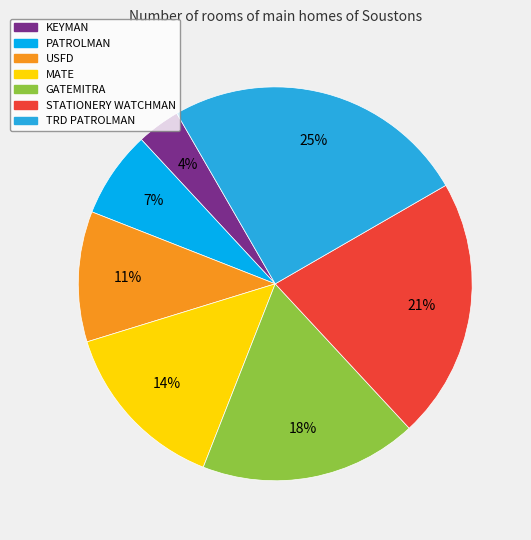

Rank the categories by value from lowest to highest.

KEYMAN, PATROLMAN, USFD, MATE, GATEMITRA, STATIONERY WATCHMAN, TRD PATROLMAN